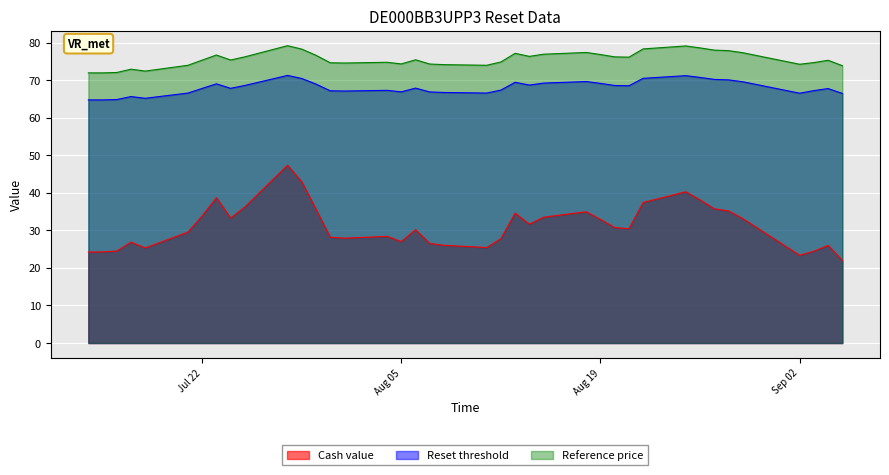

Is it true that Reference price equals 75.4 at 2025-07-24?

True